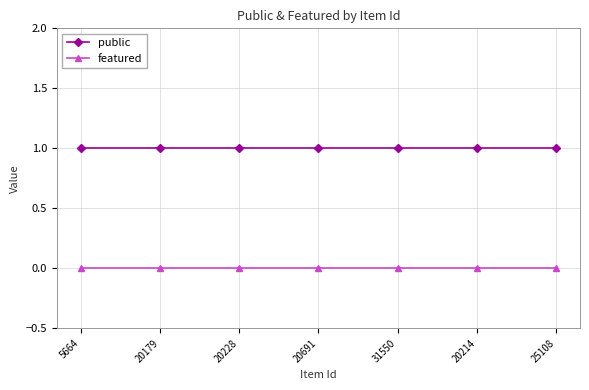

Is the value of public at 20228 greater than the value of featured at 20228?

Yes